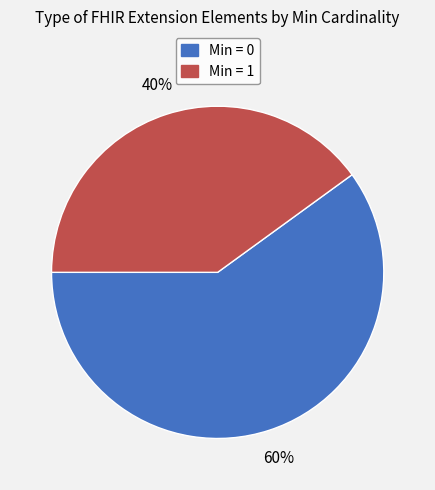

Is there a majority slice in this chart?

Yes